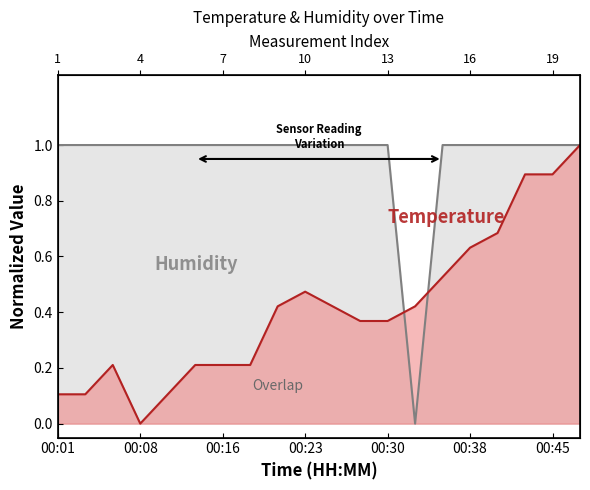

At which category does the chart reach its minimum across all series?

00:08